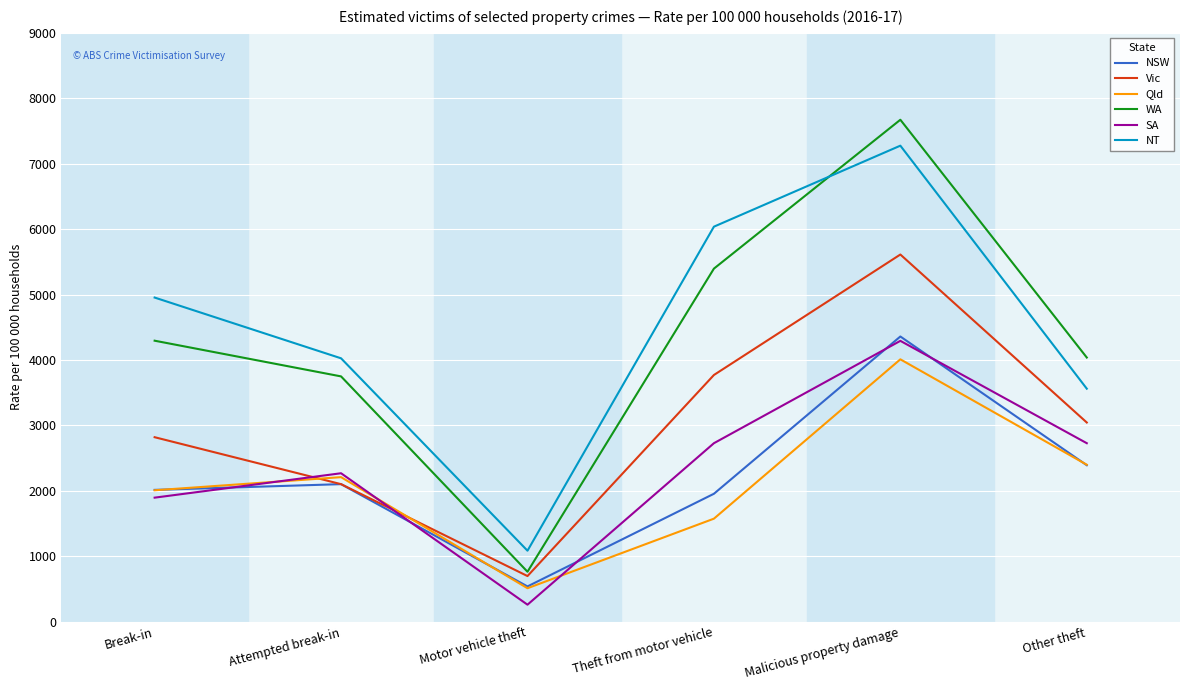

Reading left to right, extract all data points from this chart.

NSW: Break-in=2013.4	Attempted break-in=2101.1	Motor vehicle theft=537.4	Theft from motor vehicle=1954.1	Malicious property damage=4358.3	Other theft=2390.3
Vic: Break-in=2818.7	Attempted break-in=2101.1	Motor vehicle theft=696.0	Theft from motor vehicle=3769.8	Malicious property damage=5611.5	Other theft=3043.5
Qld: Break-in=2007.4	Attempted break-in=2208.1	Motor vehicle theft=510.0	Theft from motor vehicle=1573.4	Malicious property damage=4009.3	Other theft=2398.0
WA: Break-in=4294.1	Attempted break-in=3748.3	Motor vehicle theft=762.0	Theft from motor vehicle=5395.9	Malicious property damage=7671.7	Other theft=4036.7
SA: Break-in=1894.6	Attempted break-in=2267.8	Motor vehicle theft=258.4	Theft from motor vehicle=2727.1	Malicious property damage=4291.7	Other theft=2727.1
NT: Break-in=4953.6	Attempted break-in=4024.8	Motor vehicle theft=1083.6	Theft from motor vehicle=6037.2	Malicious property damage=7275.5	Other theft=3560.4